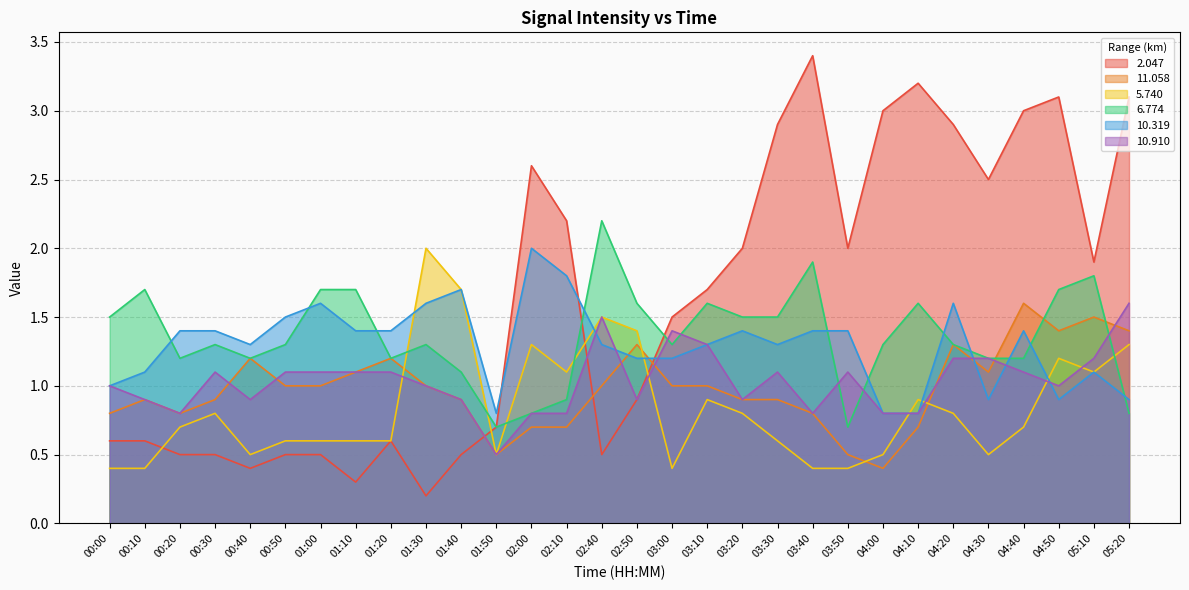

Which has a higher value, 03:50 or 01:30?

03:50